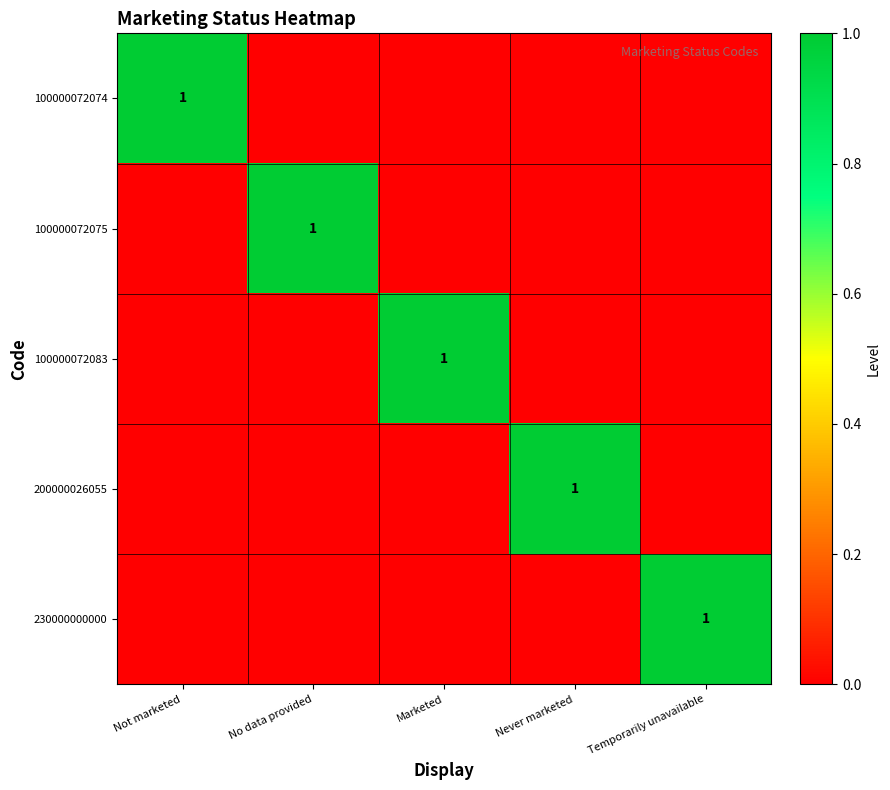

Is it true that 200000026055 equals 2 at Never marketed?

False